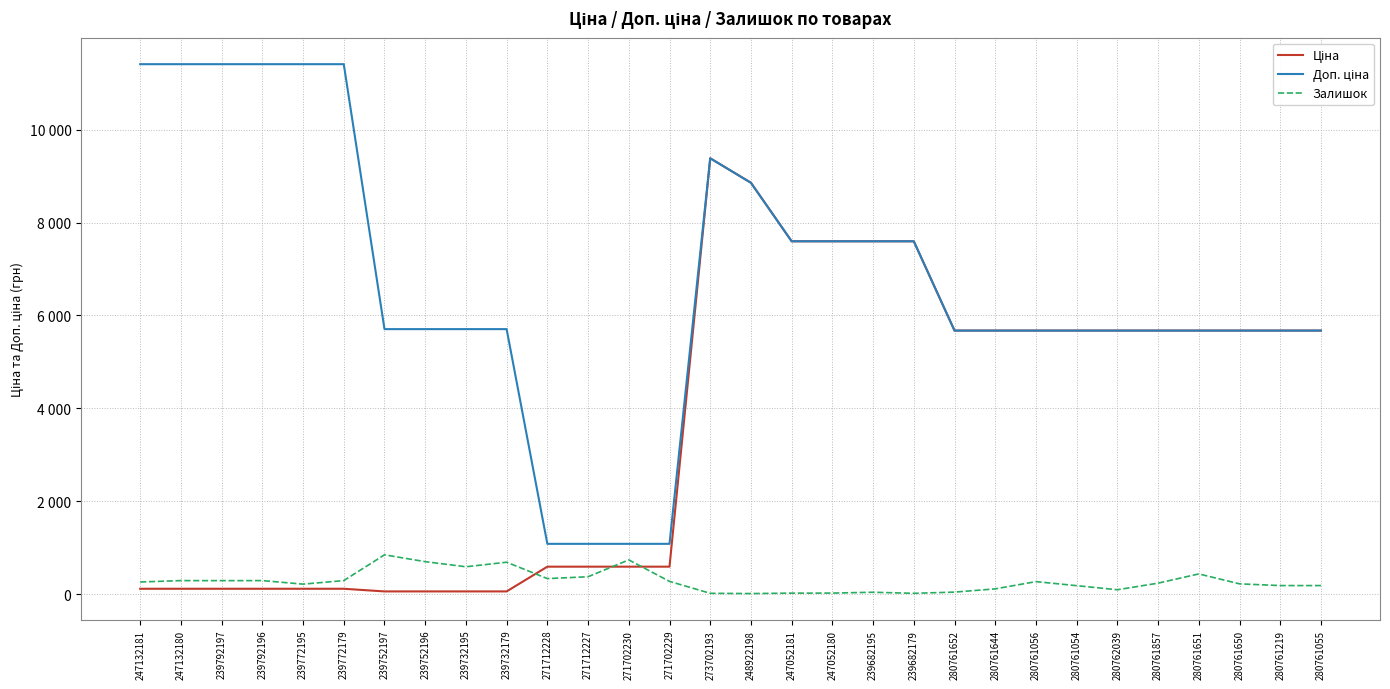

List the series in order of their overall mean, lowest first.

Залишок, Ціна, Доп. ціна